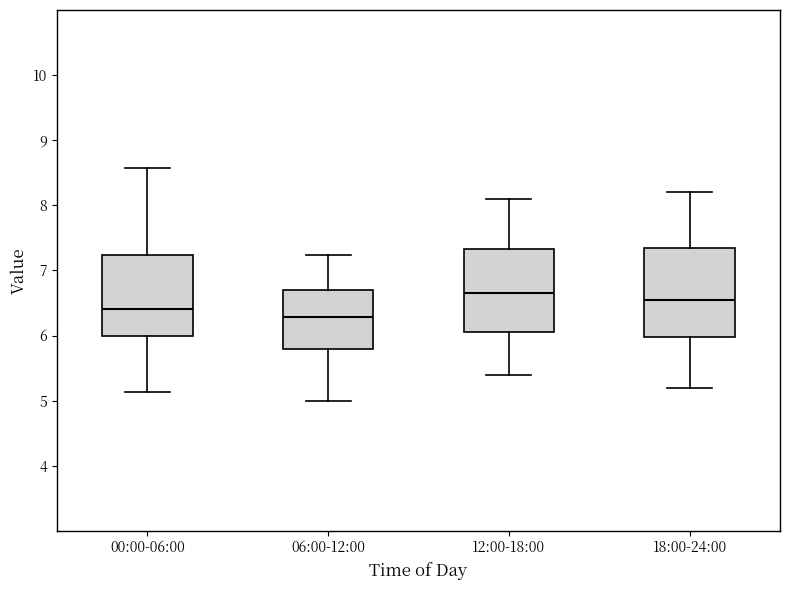

Reading left to right, read every box against the y-axis: the position of its median line, the range the box covers, and the ends of its whiskers. The values are not printed on the chart, so give them approximately, as read against the axis.

00:00-06:00: median 6.4, box 6.0 to 7.2, whiskers 5.1 to 8.6
06:00-12:00: median 6.3, box 5.8 to 6.7, whiskers 5.0 to 7.2
12:00-18:00: median 6.7, box 6.1 to 7.3, whiskers 5.4 to 8.1
18:00-24:00: median 6.6, box 6.0 to 7.4, whiskers 5.2 to 8.2